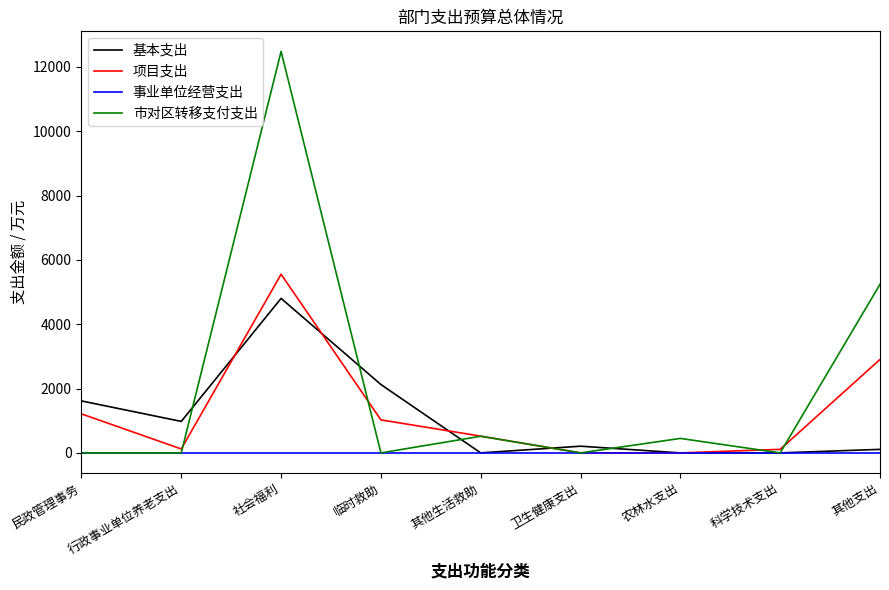

At which label is 基本支出 closest to 2401?

临时救助